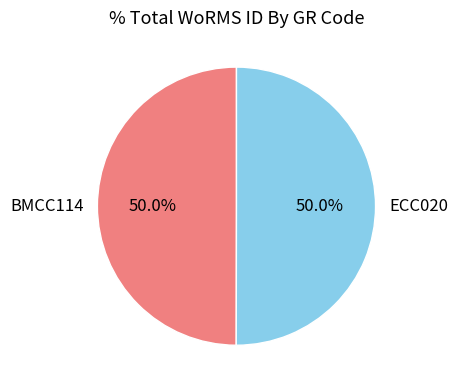

What is the ratio of the value at ECC020 to the value at BMCC114?

1.0